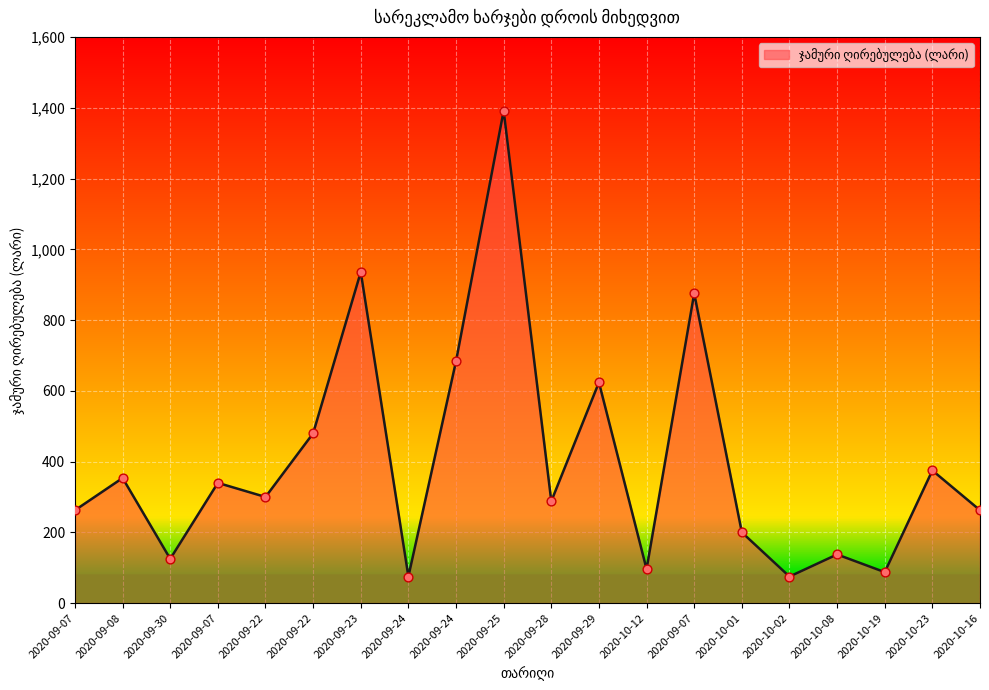

Does the chart have visible grid lines?

Yes